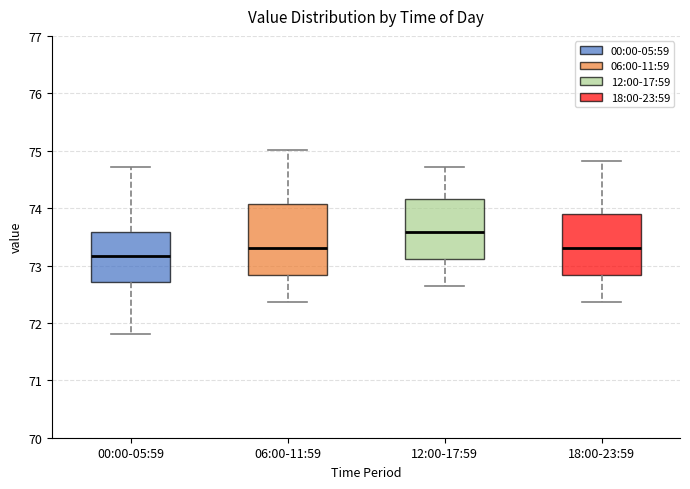

Where does the upper whisker of the box for 06:00-11:59 end on the y-axis? The values are not printed on the chart, so give them approximately, as read against the axis.

75.0